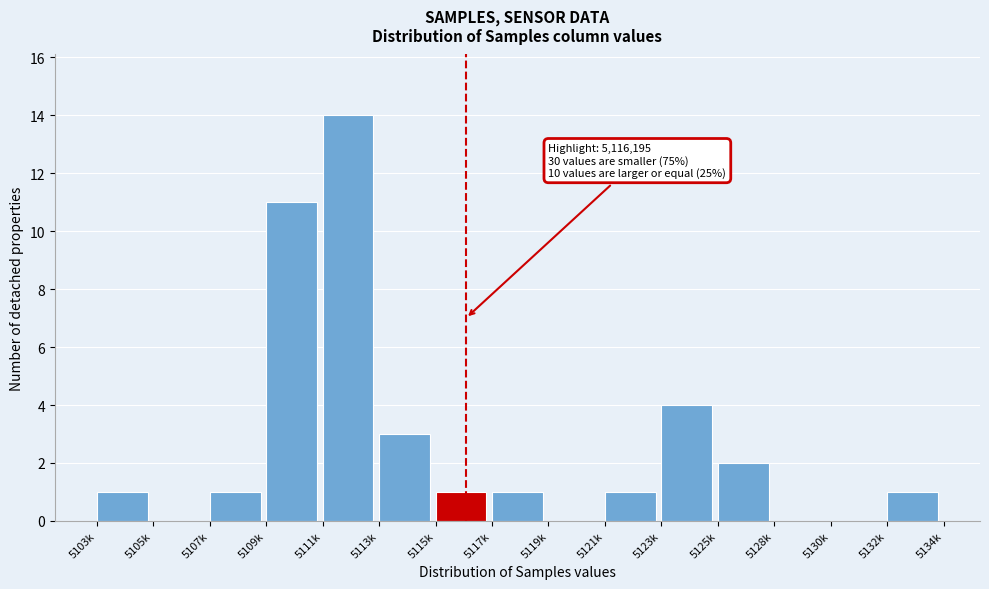

Reading left to right, list all the values displayed in this chart.

5103k=1	5105k=0	5107k=1	5109k=11	5111k=14	5113k=3	5115k=1	5117k=1	5119k=0	5121k=1	5123k=4	5125k=2	5128k=0	5130k=0	5132k=1